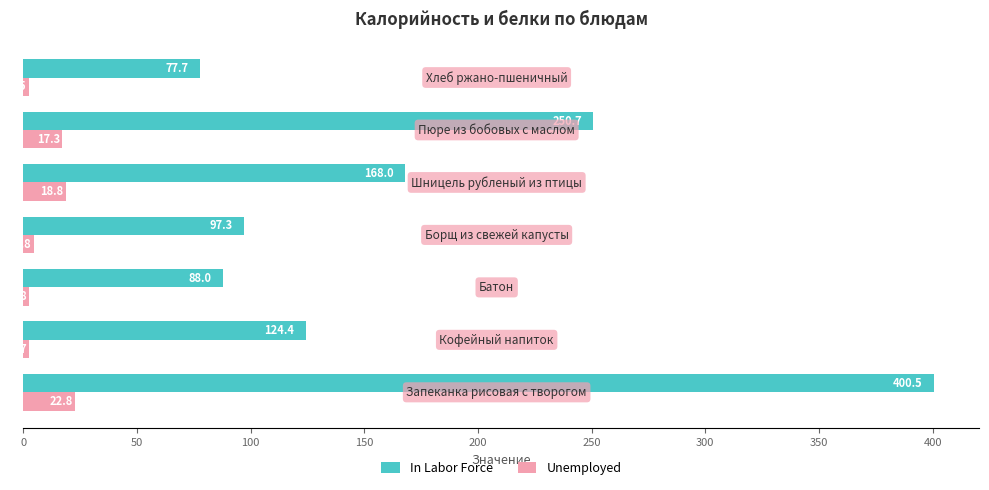

What is the average value of the In Labor Force series?

172.4